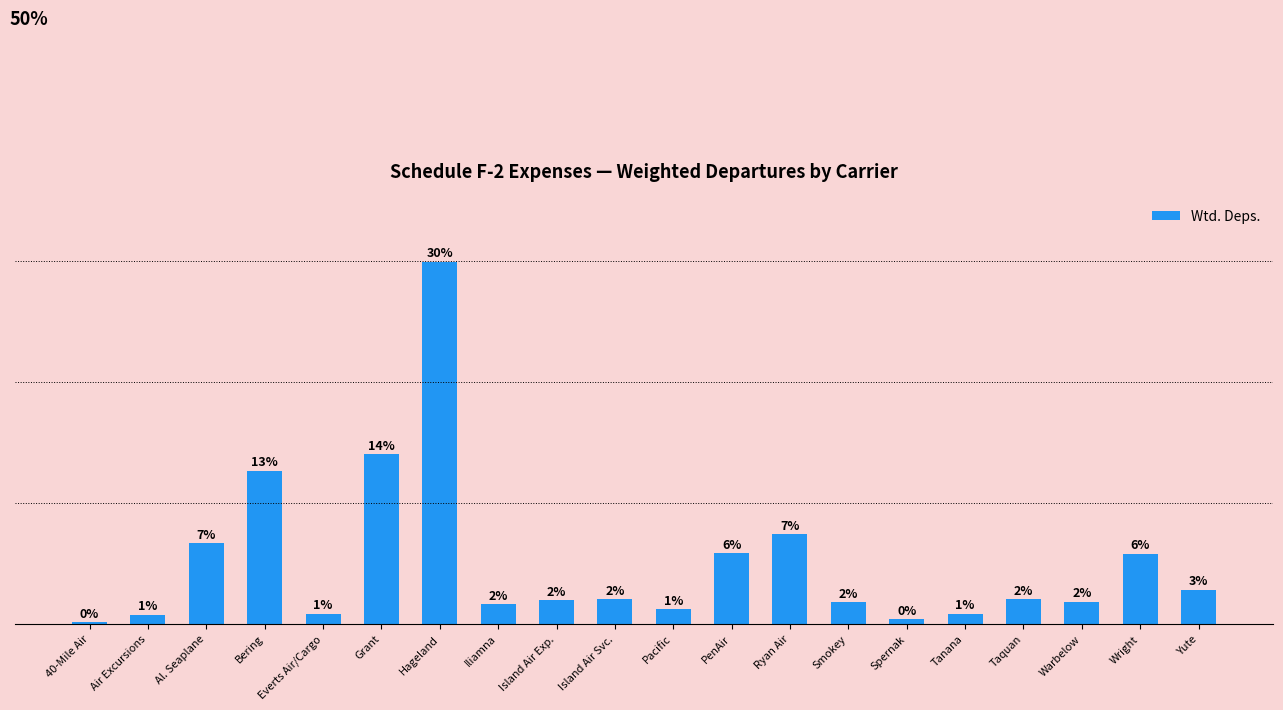

List the labels in order of value, smallest first.

40-Mile Air, Spernak, Air Excursions, Everts Air/Cargo, Tanana, Pacific, Iliamna, Smokey, Warbelow, Island Air Exp., Island Air Svc., Taquan, Yute, Wright, PenAir, Al. Seaplane, Ryan Air, Bering, Grant, Hageland